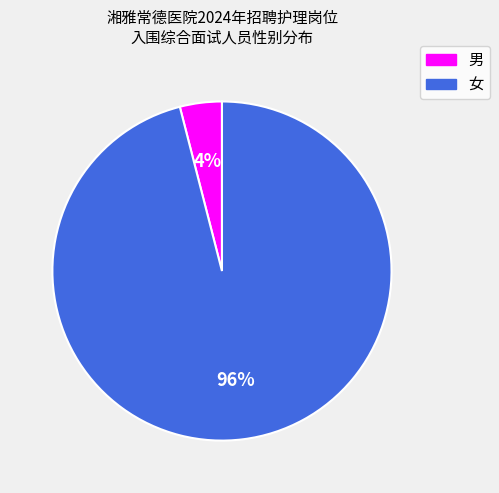

To the nearest percent, what is the average slice percentage?

50%